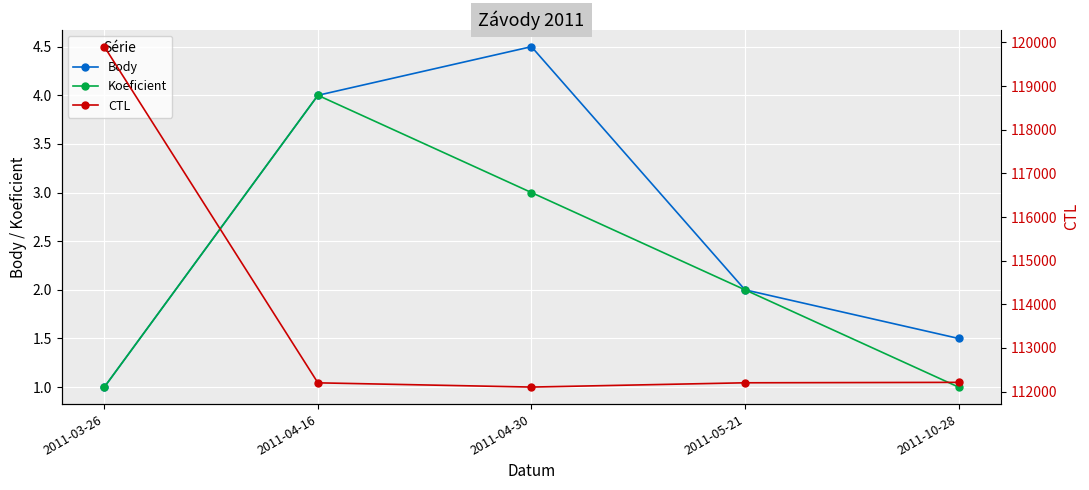

What is the average value of the CTL series?

113724.6